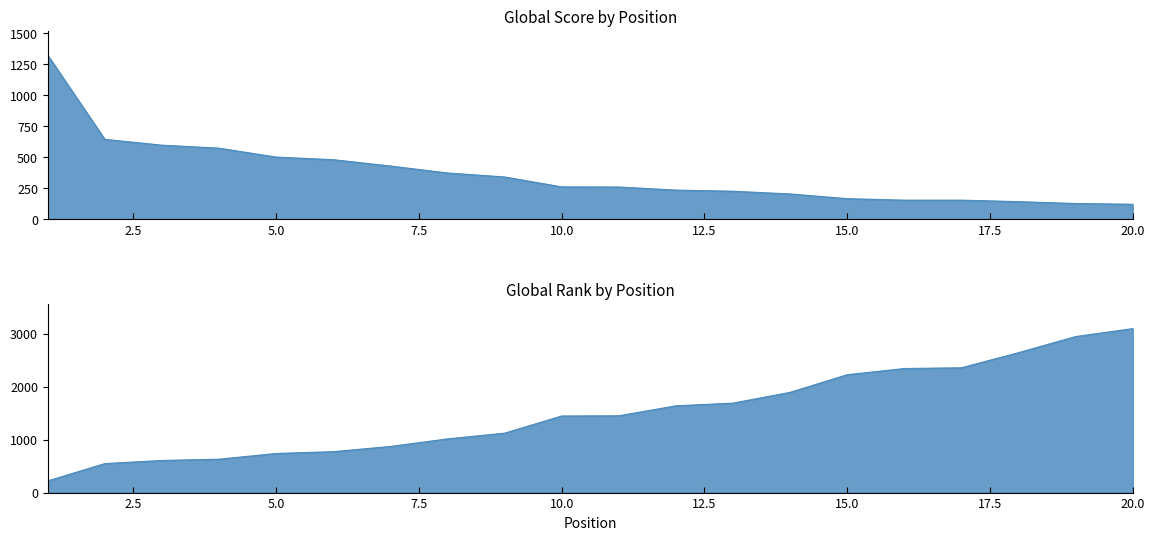

How many lines are shown in the chart?

2